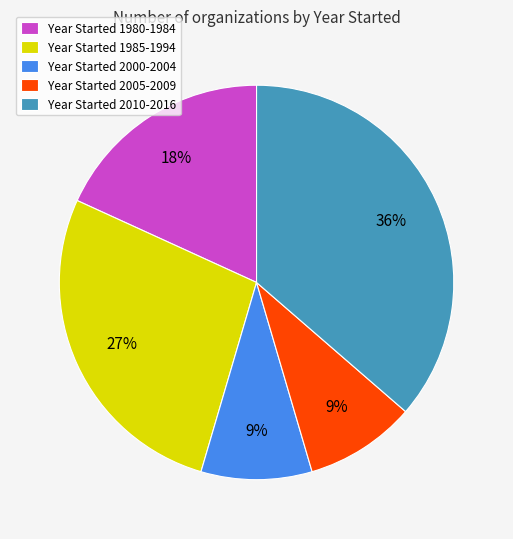

Does Year Started 1985-1994 account for over 50% of the chart?

No